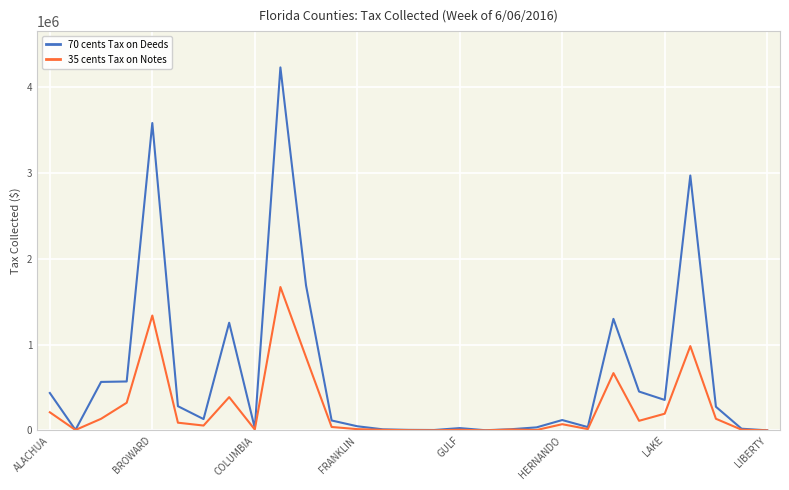

What is the difference between the maximum and second lowest values in the 70 cents Tax on Deeds series?

4224356.4